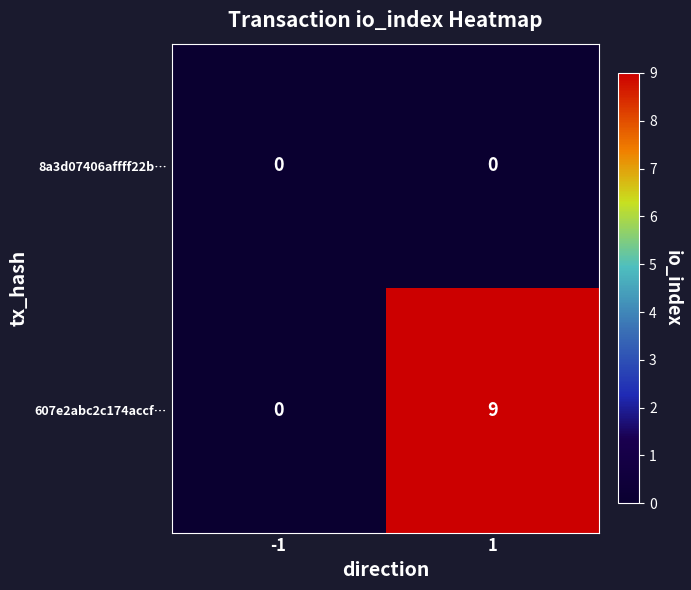

Is the value of 607e2abc2c174accf… at 1 greater than the value of 8a3d07406affff22b… at 1?

Yes